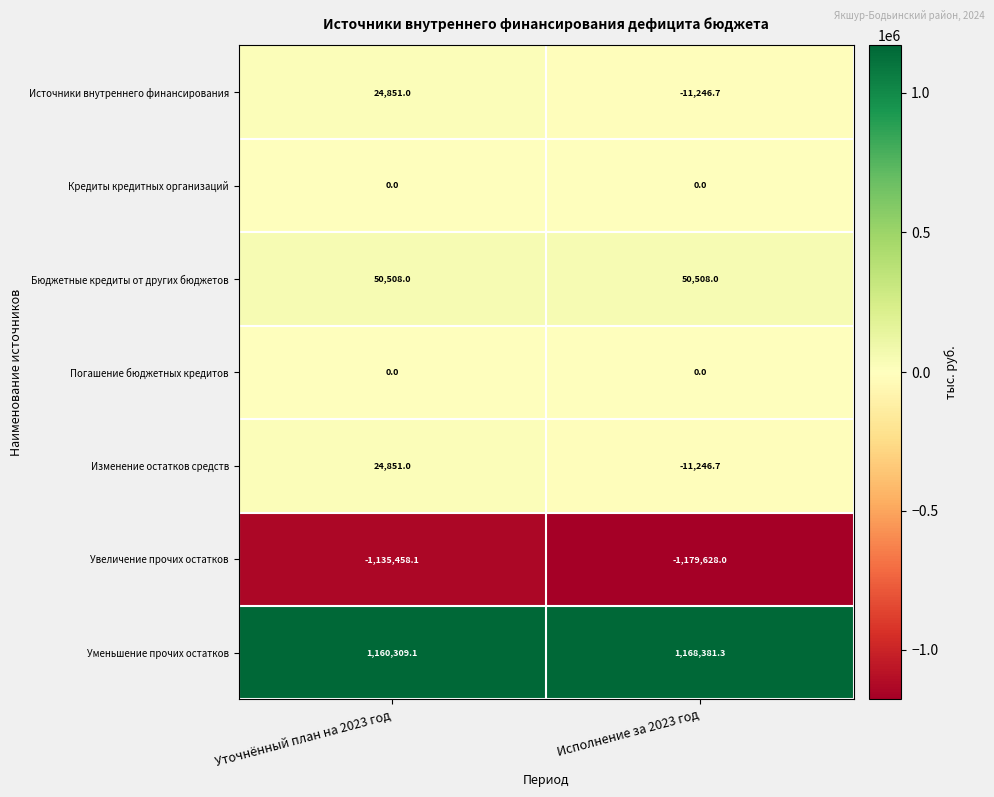

At how many categories does at least one series exceed 1071089?

2